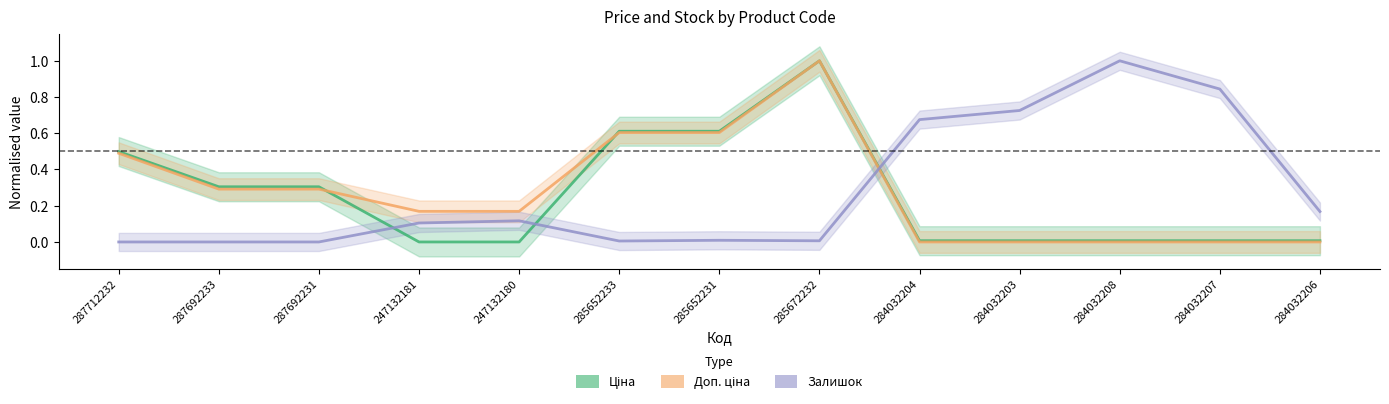

What is the greatest value displayed?

1.0